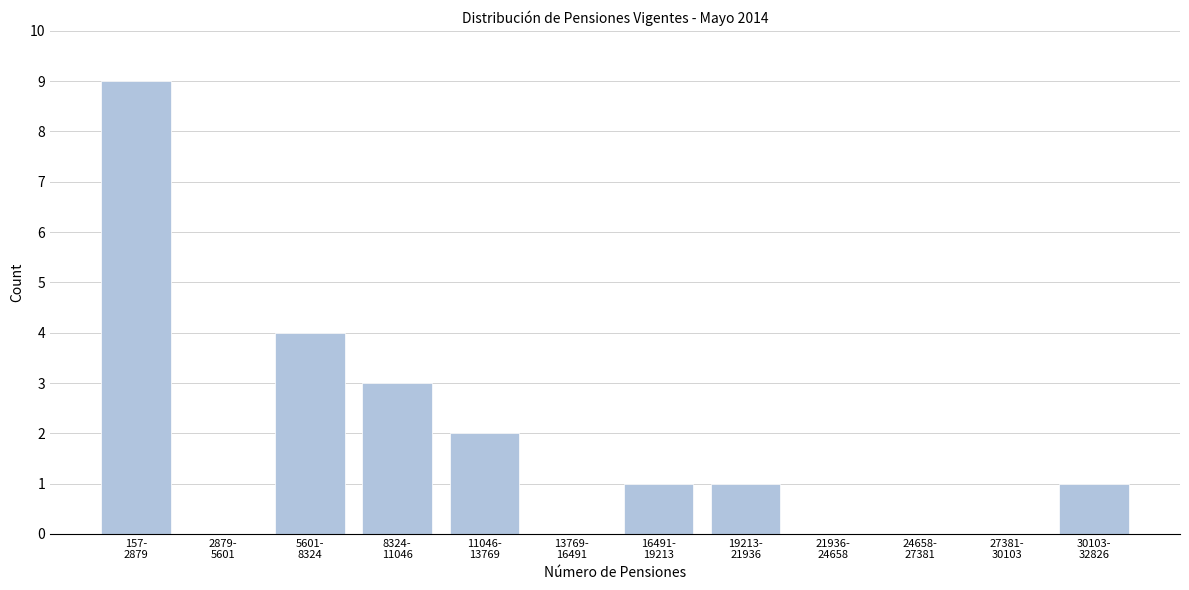

What is the maximum value shown in the chart?

9